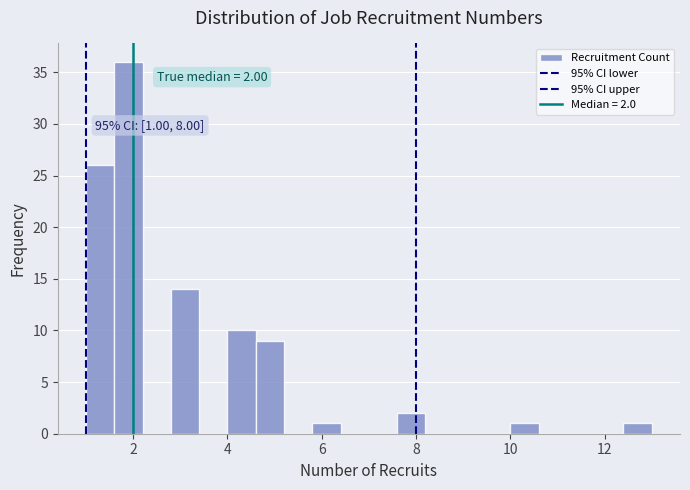

Around what value on the x-axis is the tallest bar? Give the approximate position of its centre, as read against the axis.

2.0